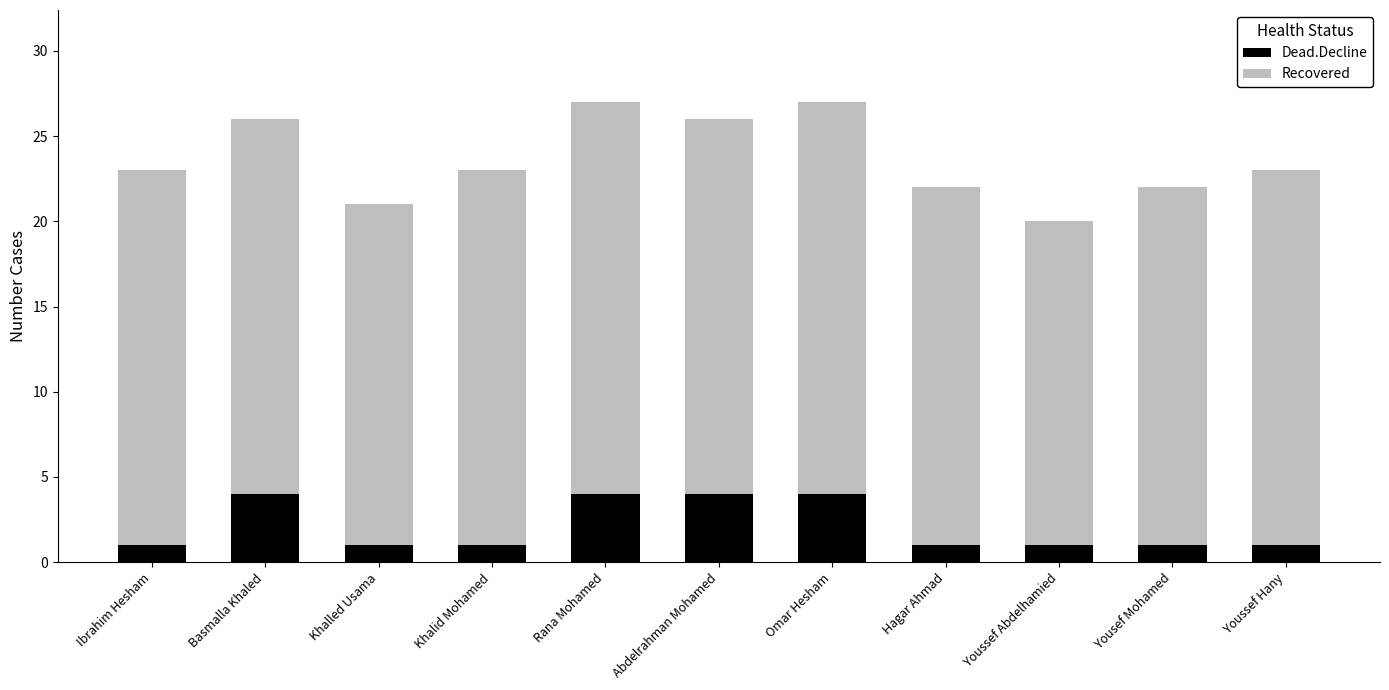

What is the difference between the maximum and minimum values in the Dead.Decline series?

3